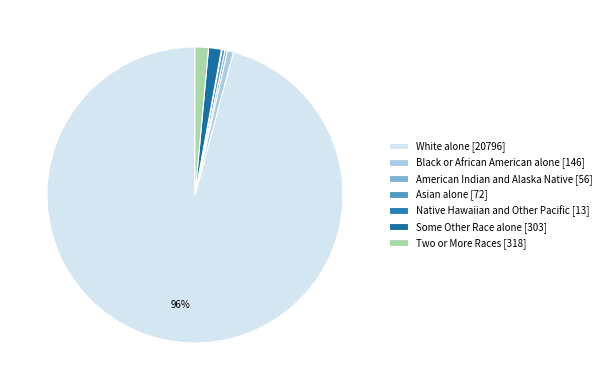

What percentage is the Black or African American alone slice, to the nearest percent?

1%